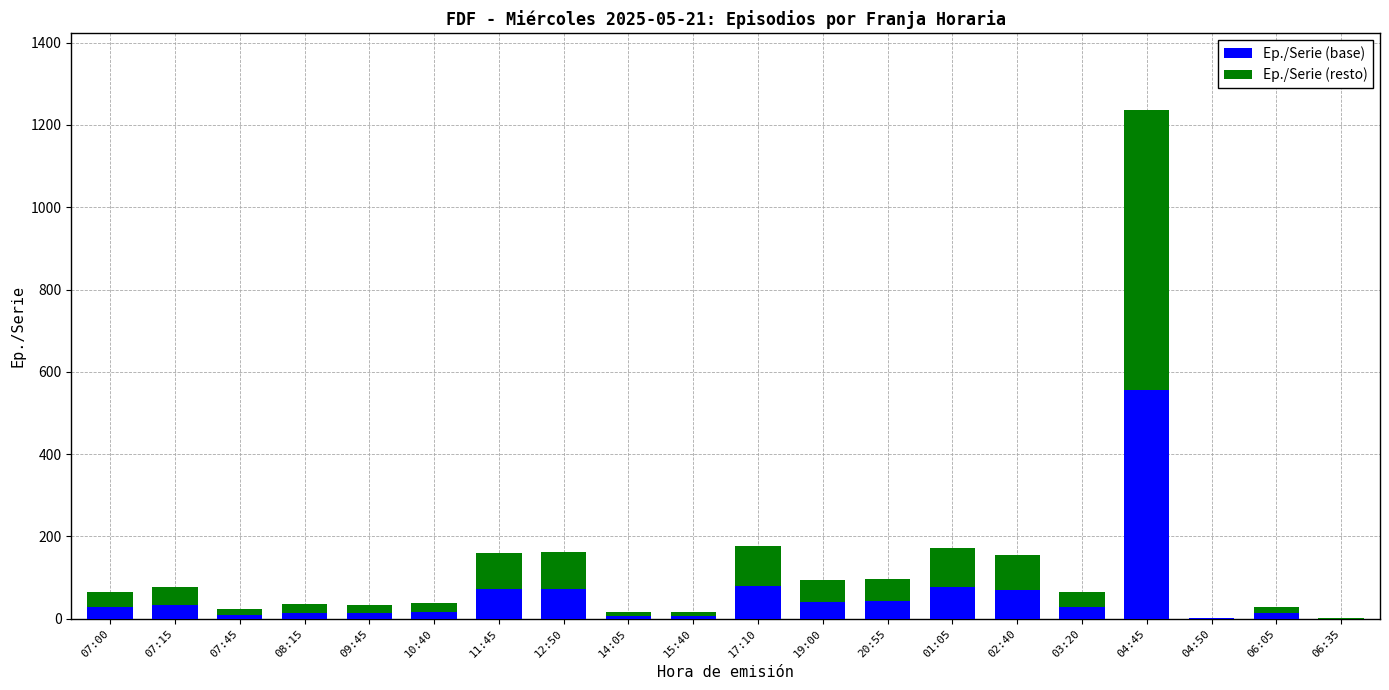

Count the number of data series in this chart.

2